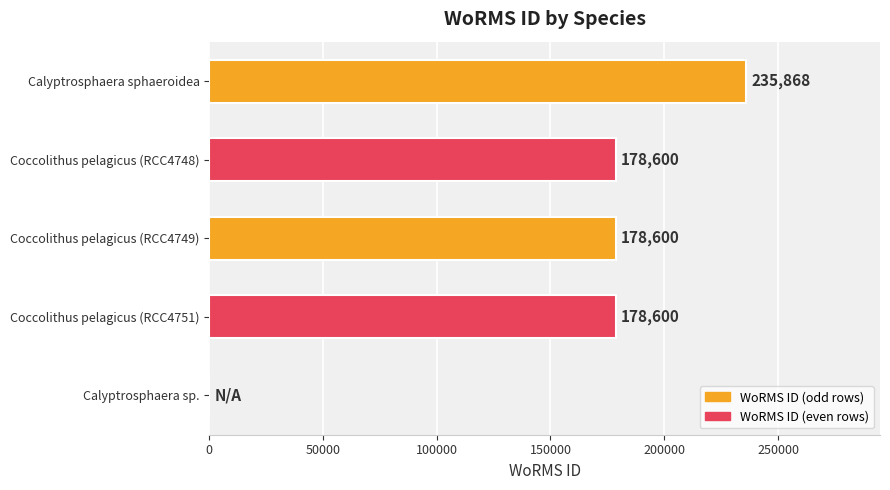

What is the change in value from Calyptrosphaera sphaeroidea to Coccolithus pelagicus (RCC4751)?

-57268